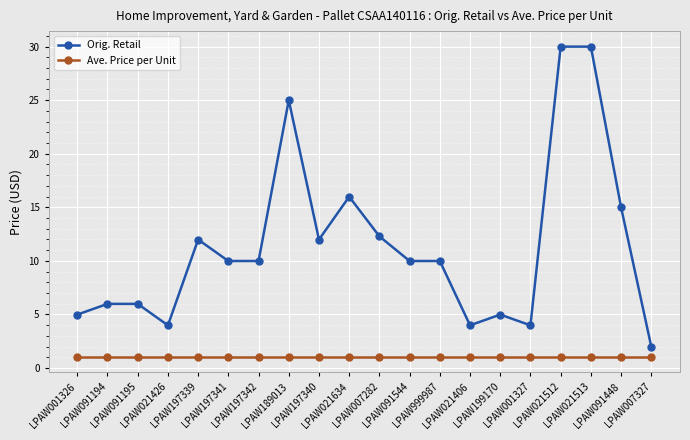

What is the maximum value shown in the chart?

30.0